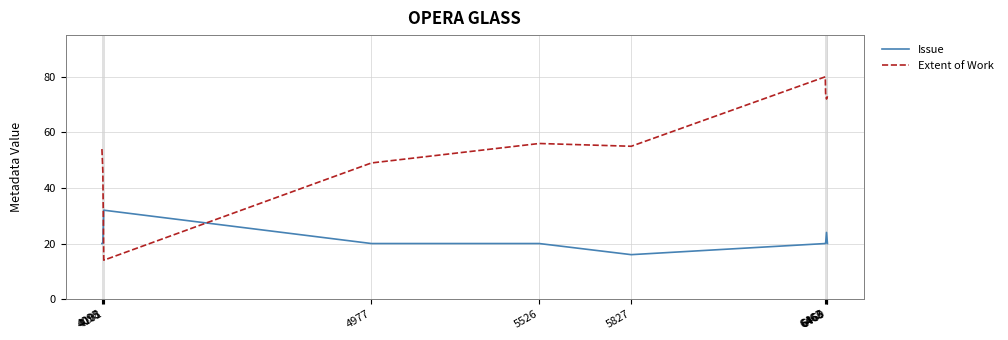

Read the Extent of Work value at 5526.

56